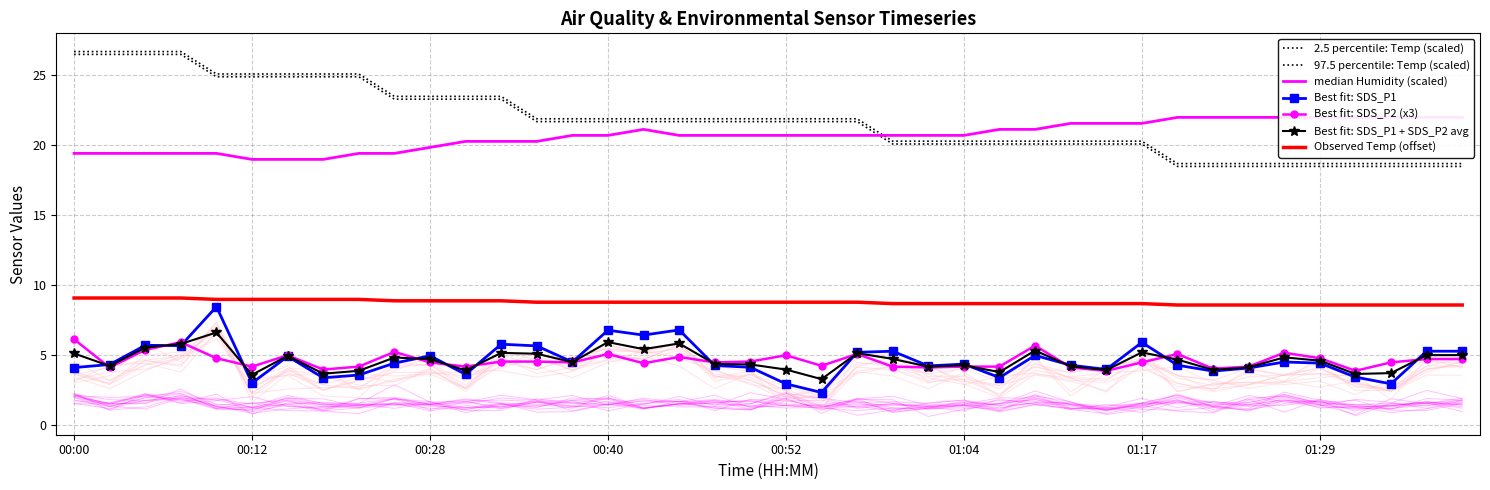

At which category does the chart reach its peak across all series?

00:00